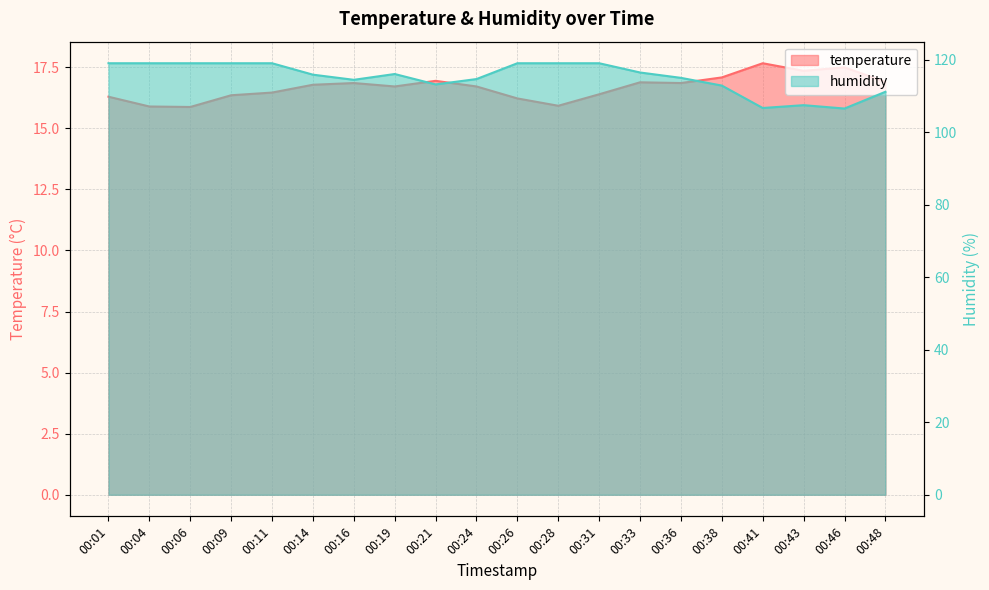

How many lines are shown in the chart?

2